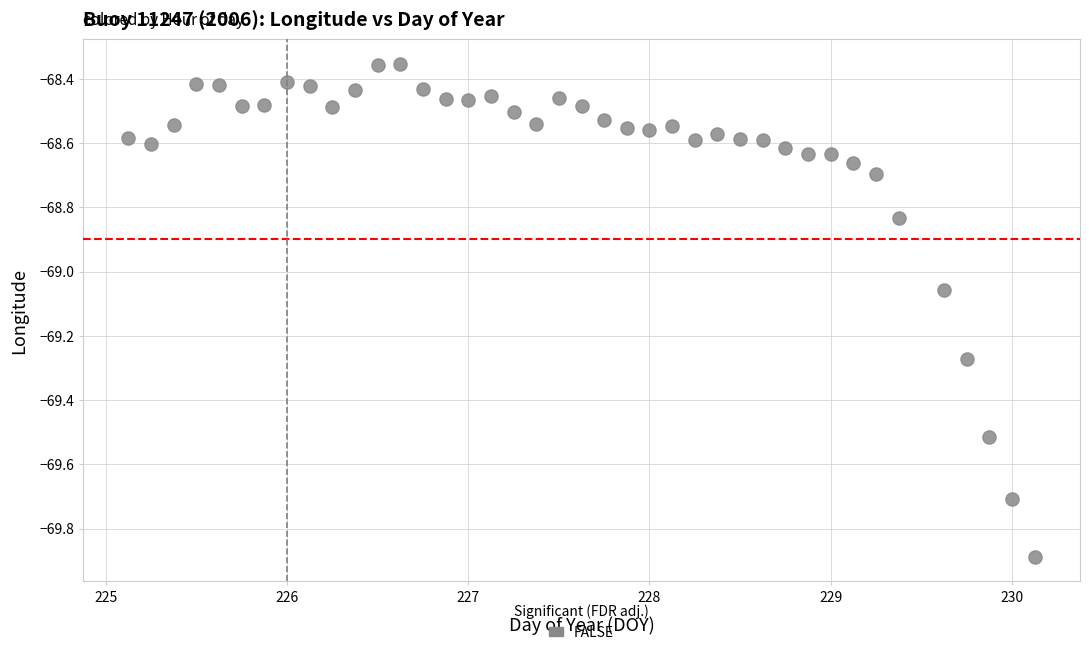

What is the range of X values (max minus min)?

5.0